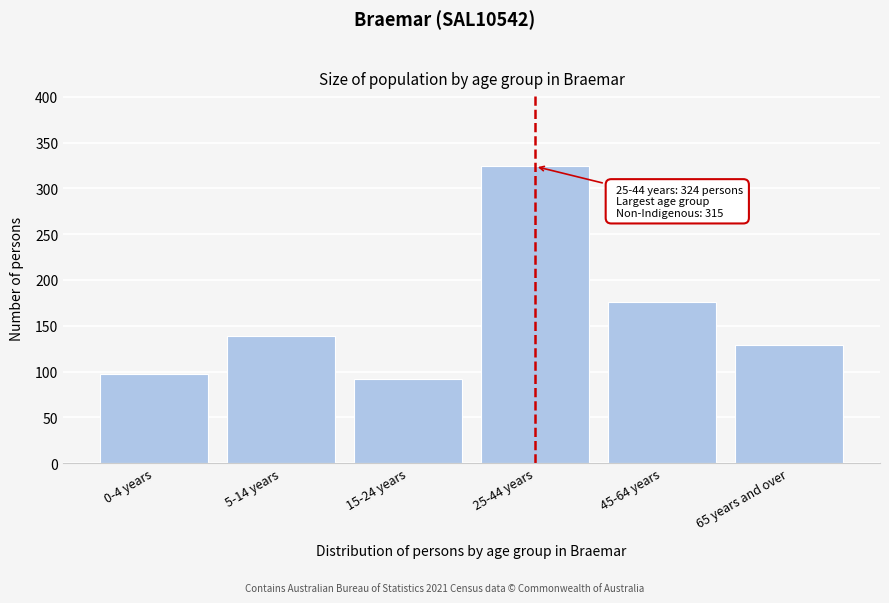

Reading left to right, transcribe all the data shown in this chart.

0-4 years=97	5-14 years=139	15-24 years=92	25-44 years=324	45-64 years=176	65 years and over=129